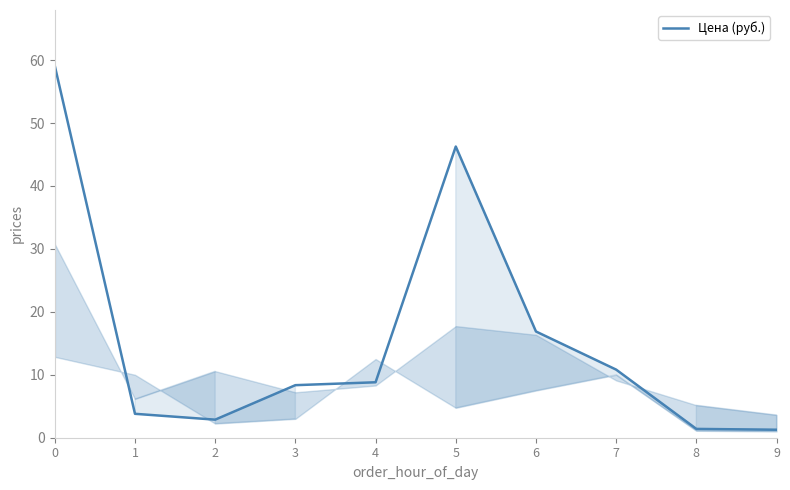

What is the greatest value displayed?

59.1